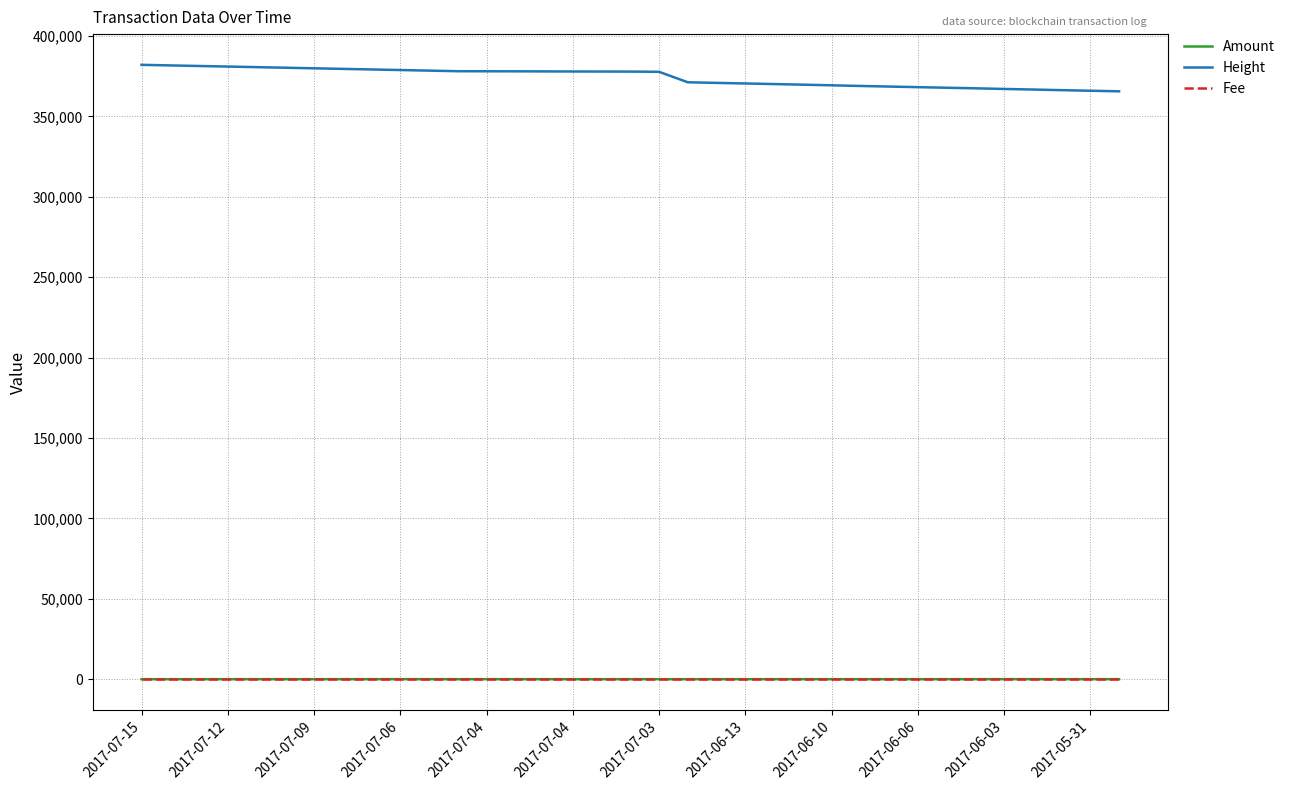

What is the maximum value shown in the chart?

382102.0